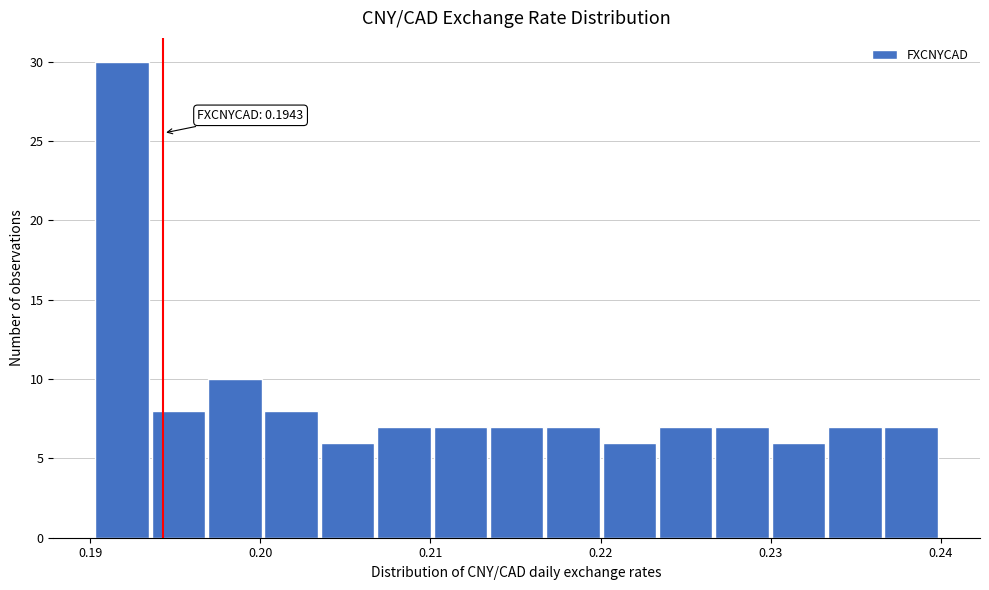

Around what value on the x-axis is the tallest bar? Give the approximate position of its centre, as read against the axis.

0.192